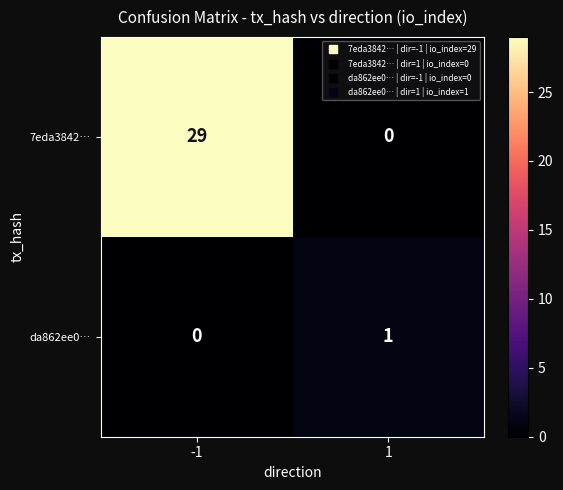

How many distinct data groups are displayed?

2